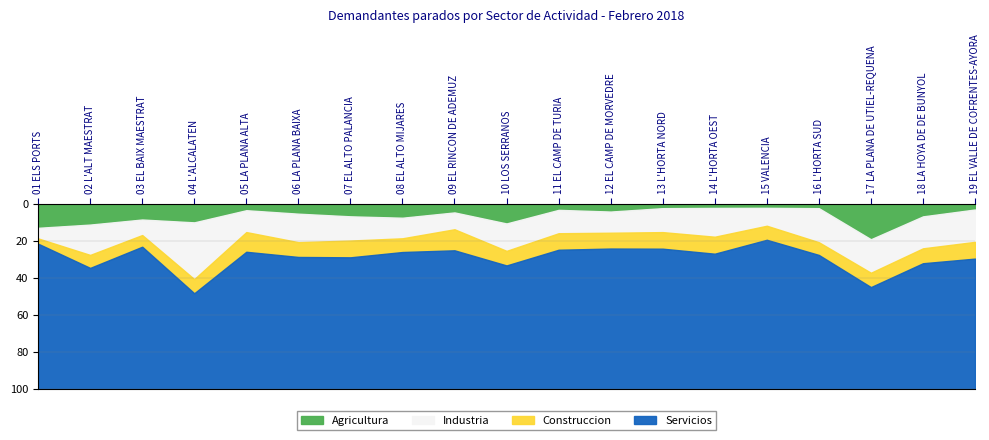

How many lines are shown in the chart?

4